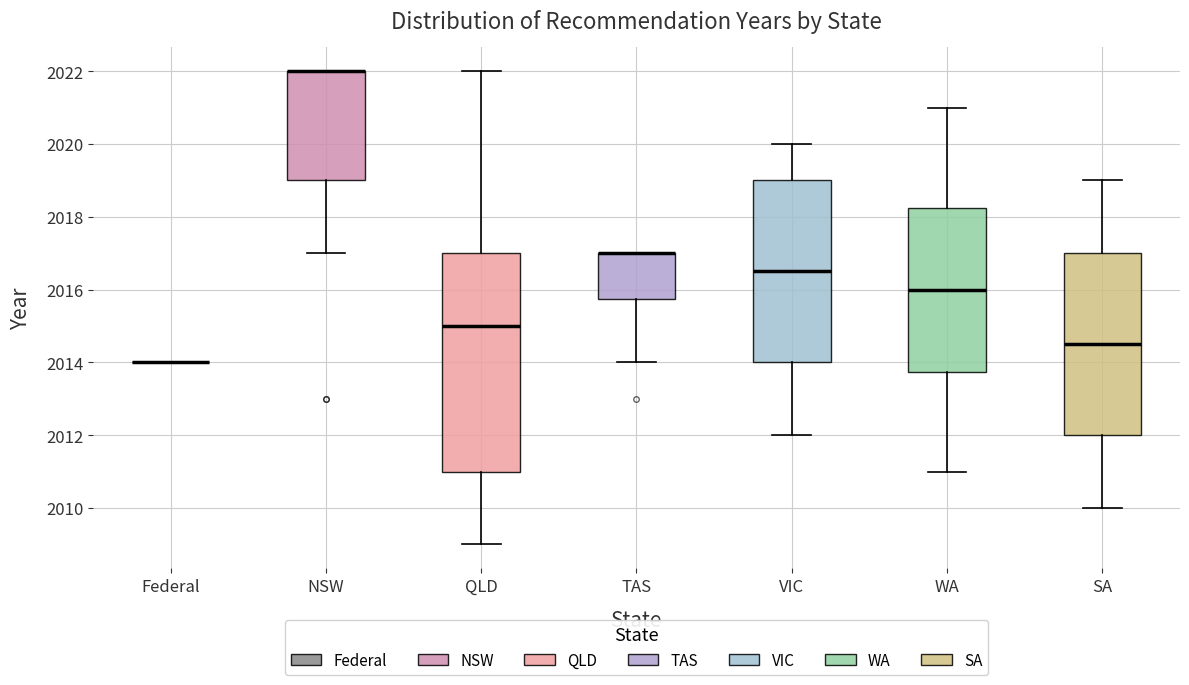

Reading left to right, transcribe this box plot: for each box, give where its median line is, the range the box spans, and where its two whiskers end, as read against the y-axis. The values are not printed on the chart, so give them approximately, as read against the axis.

Federal: box collapsed to a line at 2014.0, whiskers 2014.0 to 2014.0
NSW: median 2022.0 (drawn on the box's upper edge), box 2019.0 to 2022.0, whiskers 2017.0 to 2022.0
QLD: median 2015.0, box 2011.0 to 2017.0, whiskers 2009.0 to 2022.0
TAS: median 2017.0 (drawn on the box's upper edge), box 2015.8 to 2017.0, whiskers 2014.0 to 2017.0
VIC: median 2016.6, box 2014.0 to 2019.0, whiskers 2012.0 to 2020.0
WA: median 2016.0, box 2013.8 to 2018.2, whiskers 2011.0 to 2021.0
SA: median 2014.6, box 2012.0 to 2017.0, whiskers 2010.0 to 2019.0